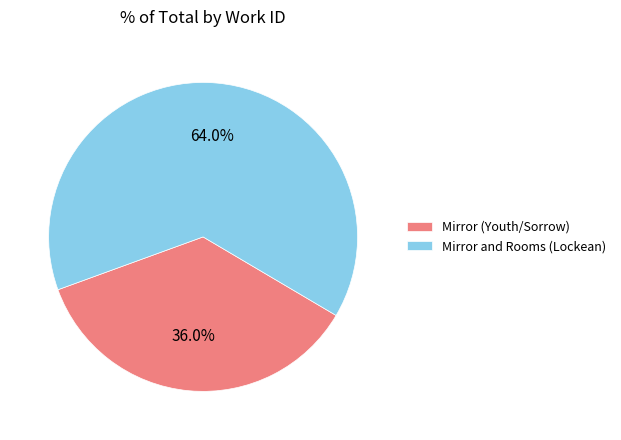

What is the ratio of the value at Mirror (Youth/Sorrow) to the value at Mirror and Rooms (Lockean)?

0.6